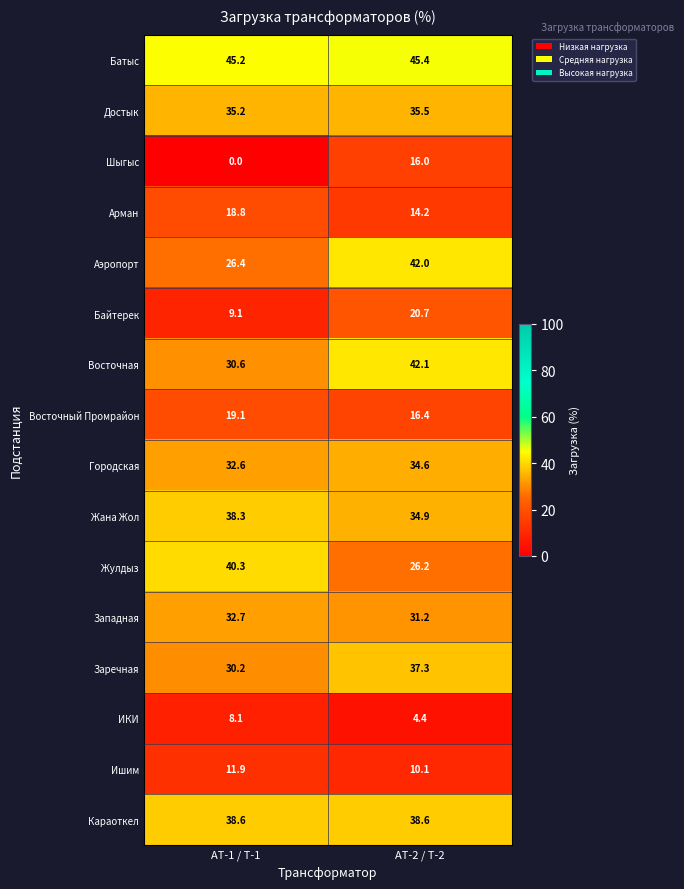

Which series changed the most between АТ-1 / Т-1 and АТ-2 / Т-2?

Шыгыс